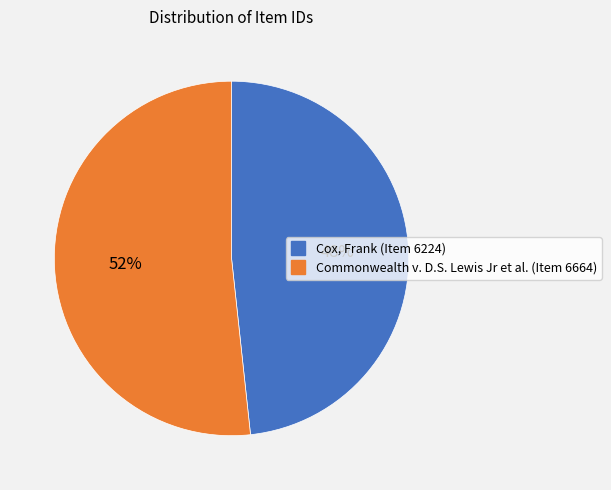

Is it true that Commonwealth v. D.S. Lewis Jr et al. (Item 6664) is 62% of the pie?

False